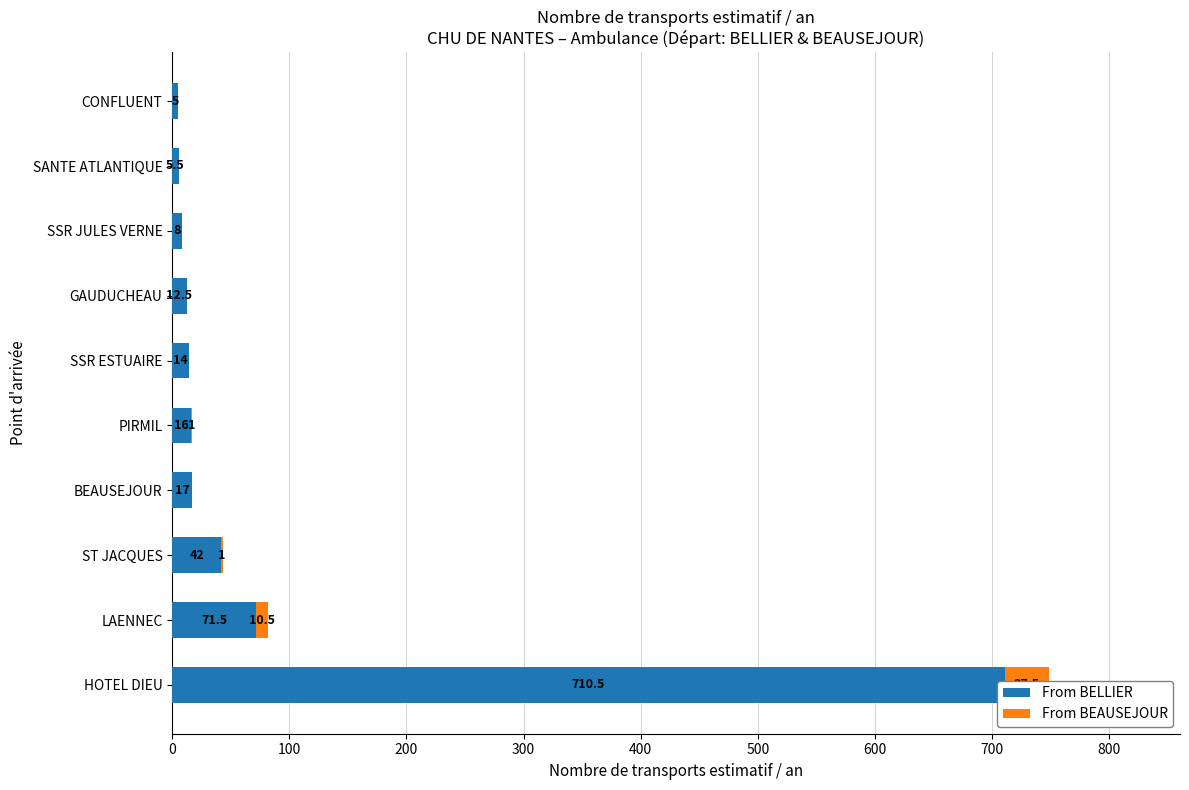

Which series has the largest total across all categories?

From BELLIER